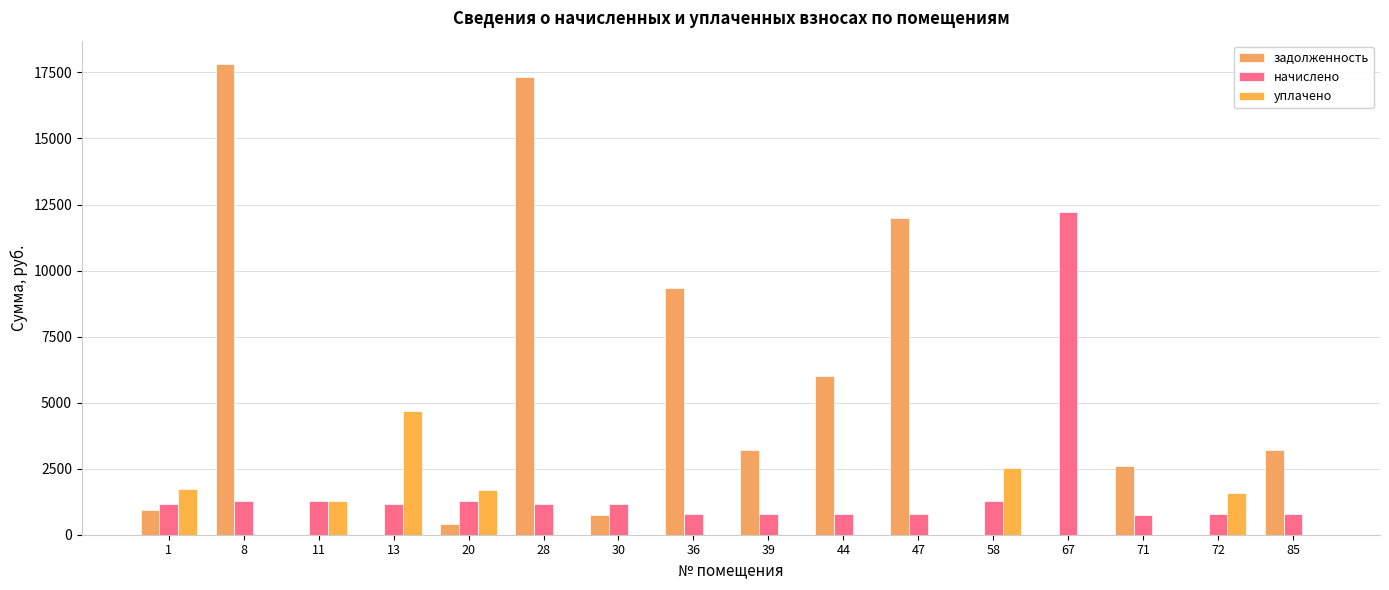

At which label is задолженность closest to 8905?

36